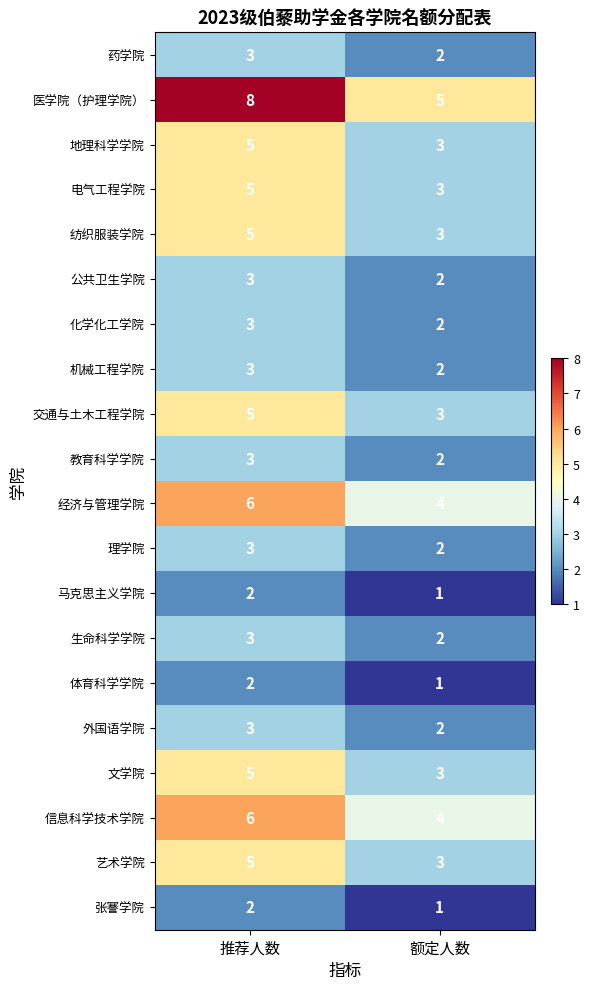

At which label does 理学院 reach its minimum?

额定人数